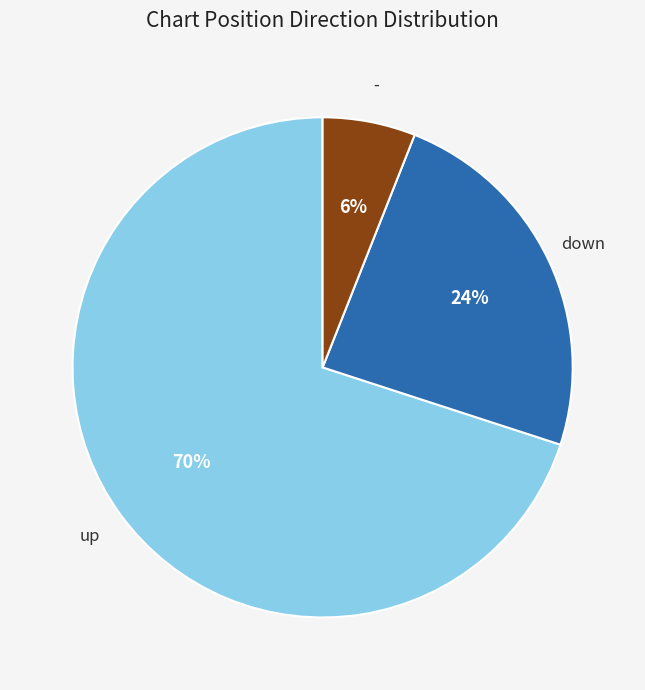

Does any single category account for the majority?

Yes